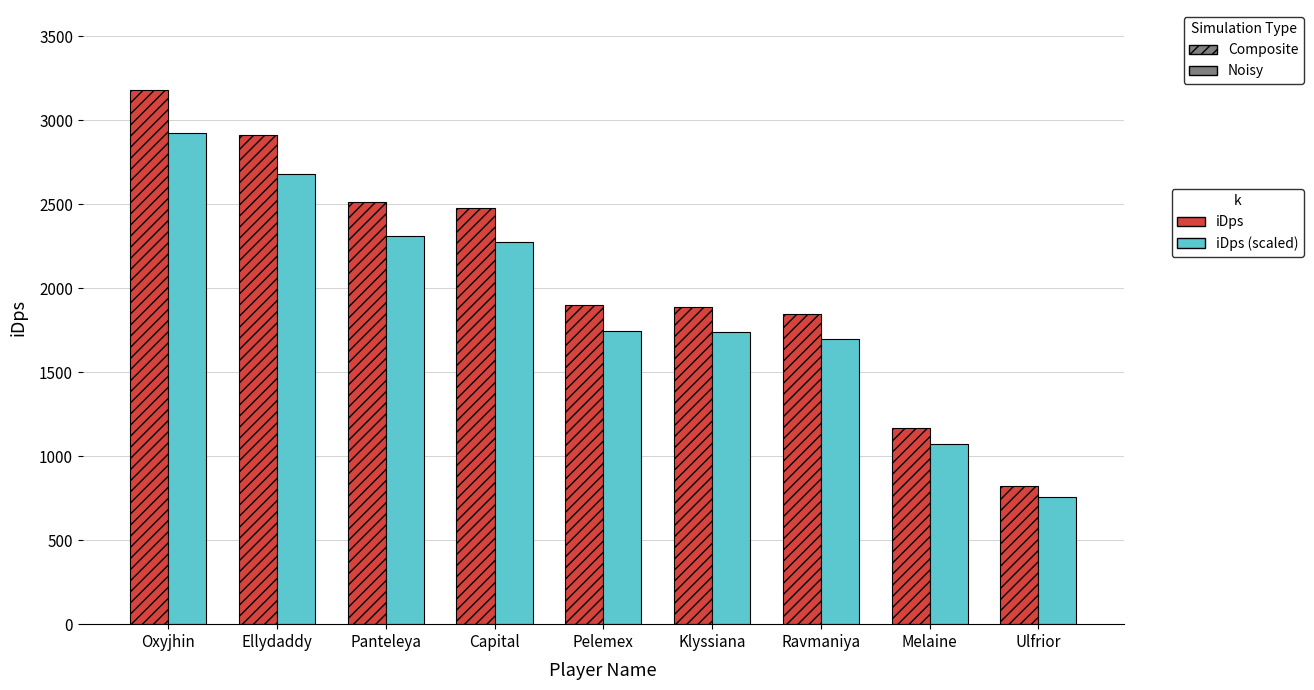

At which category is the sum across all series the highest?

Oxyjhin